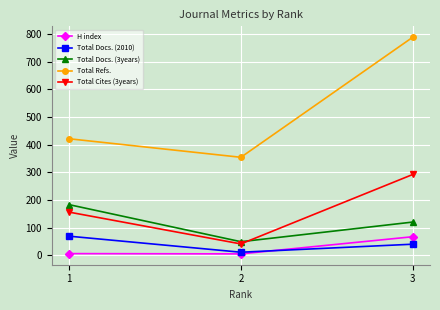

What is the value of the H index point at the 1st from the left?

6